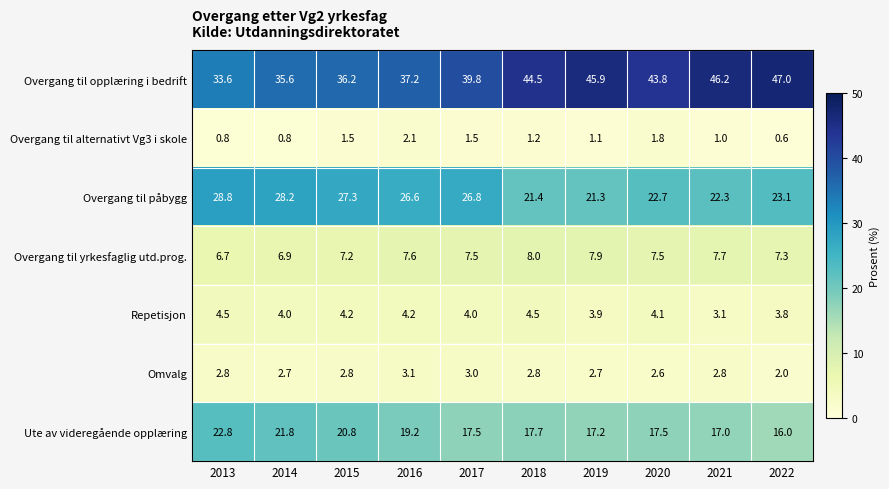

The Overgang til alternativt Vg3 i skole series shows 0.5 at 2018. True or false?

False